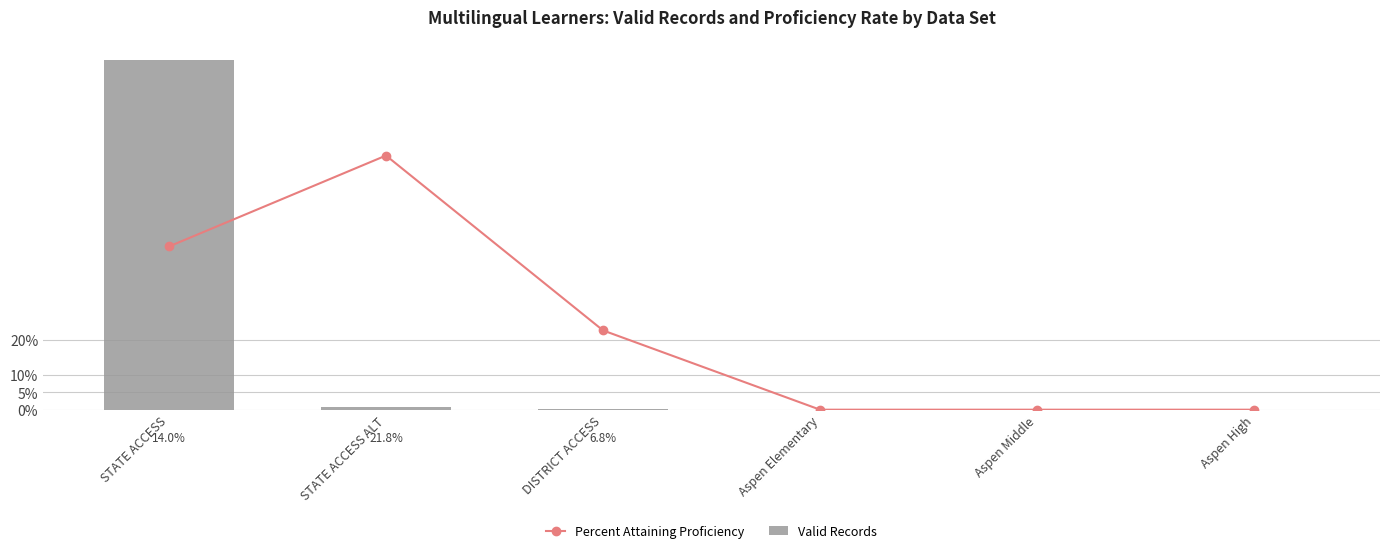

List the series in order of their peak value, lowest first.

Percent Attaining Proficiency, Valid Records